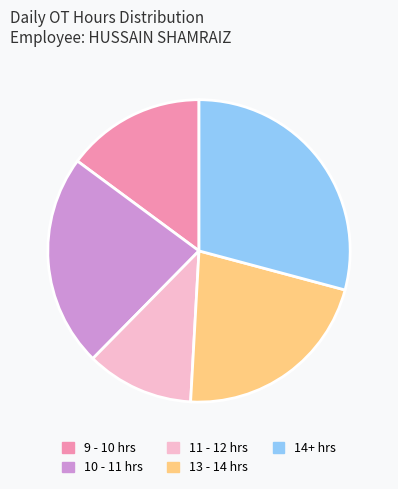

Which category has the smallest portion of the pie?

11 - 12 hrs